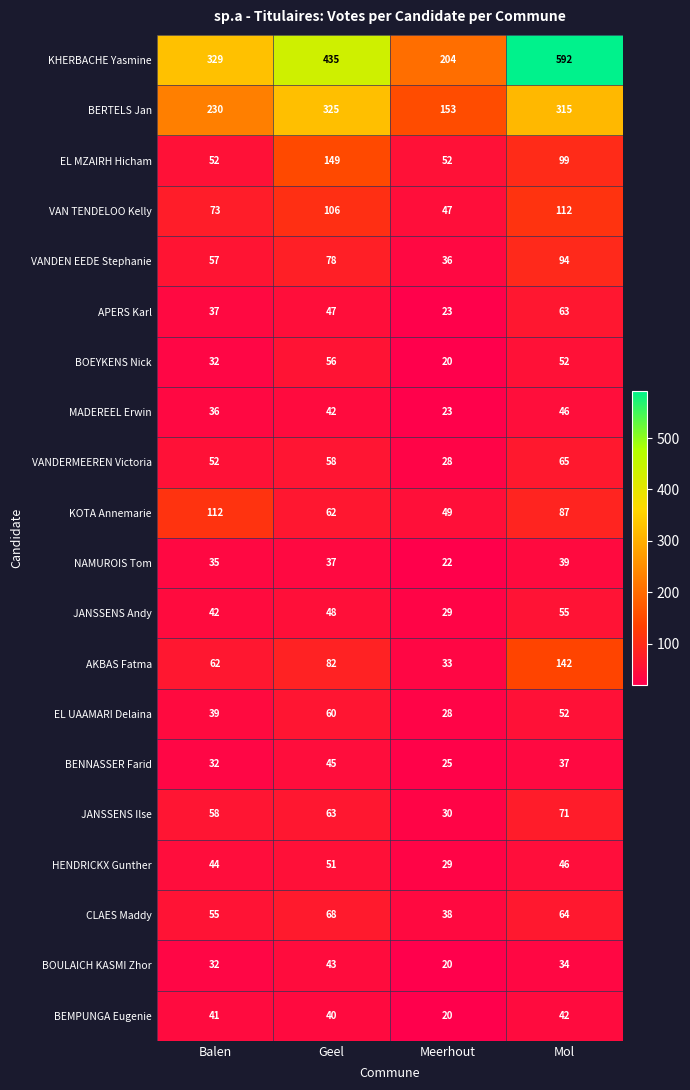

What is the difference between the highest and lowest values at Geel?

398